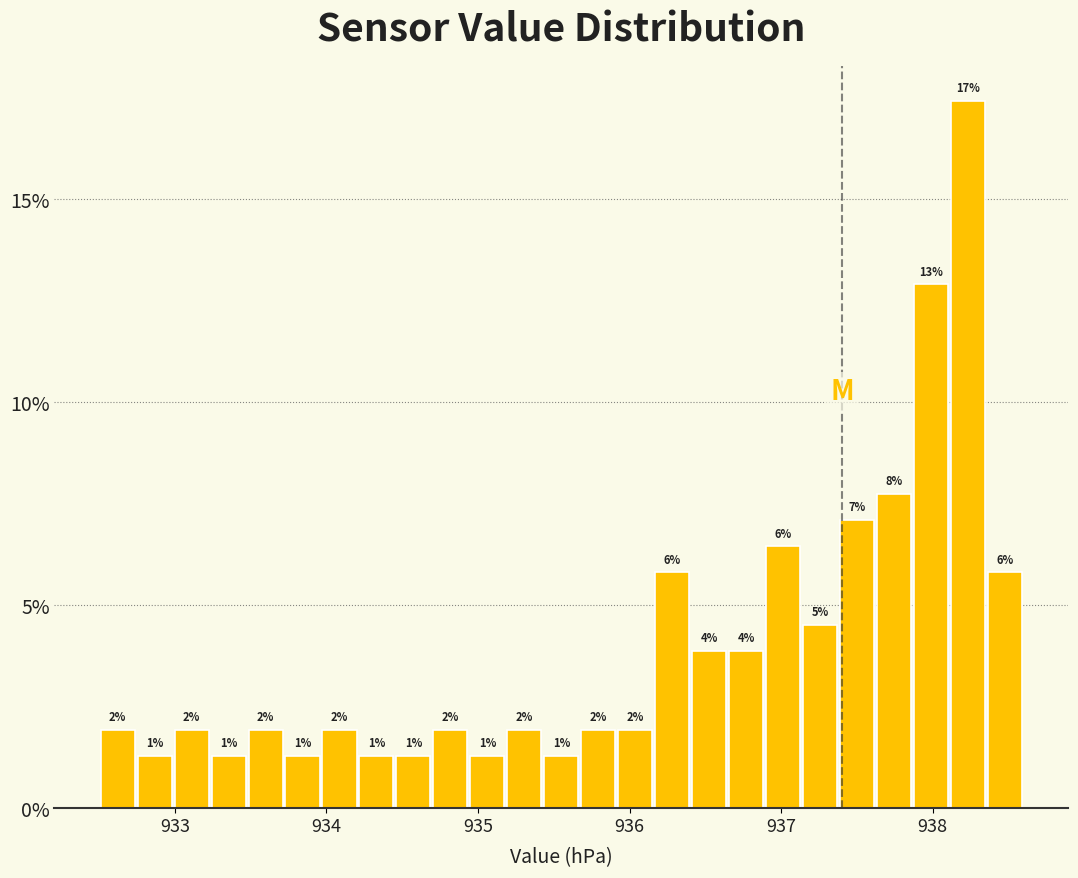

Read against the x-axis, roughly where is the centre of the tallest bar?

938.2